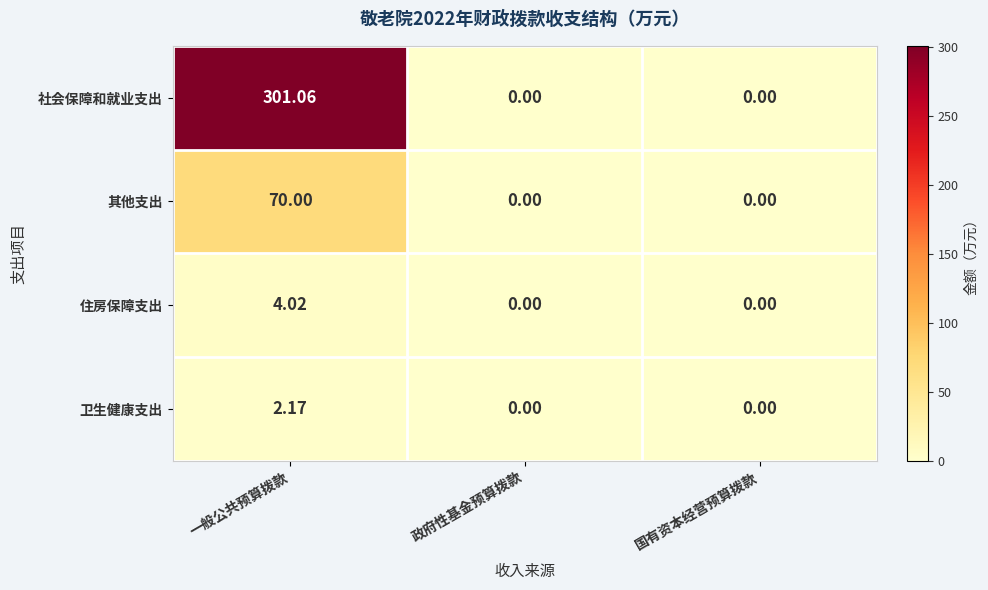

What is the maximum value shown in the chart?

301.1